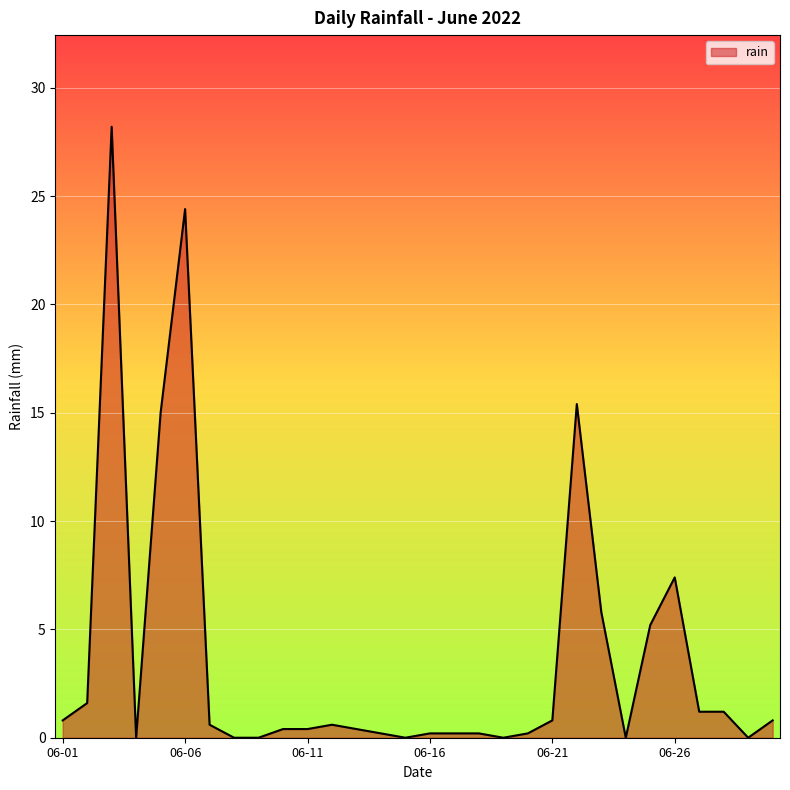

What is the greatest value displayed?

28.2